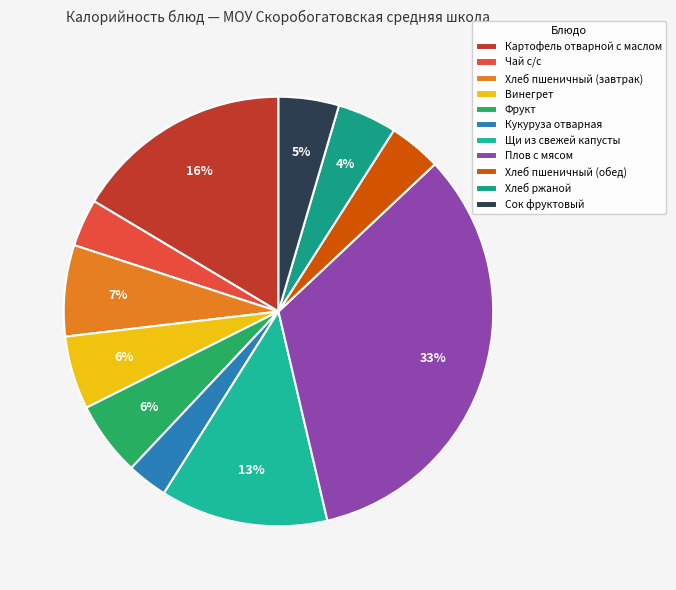

To the nearest percent, what is the difference between the largest and smallest slice percentages?

30%